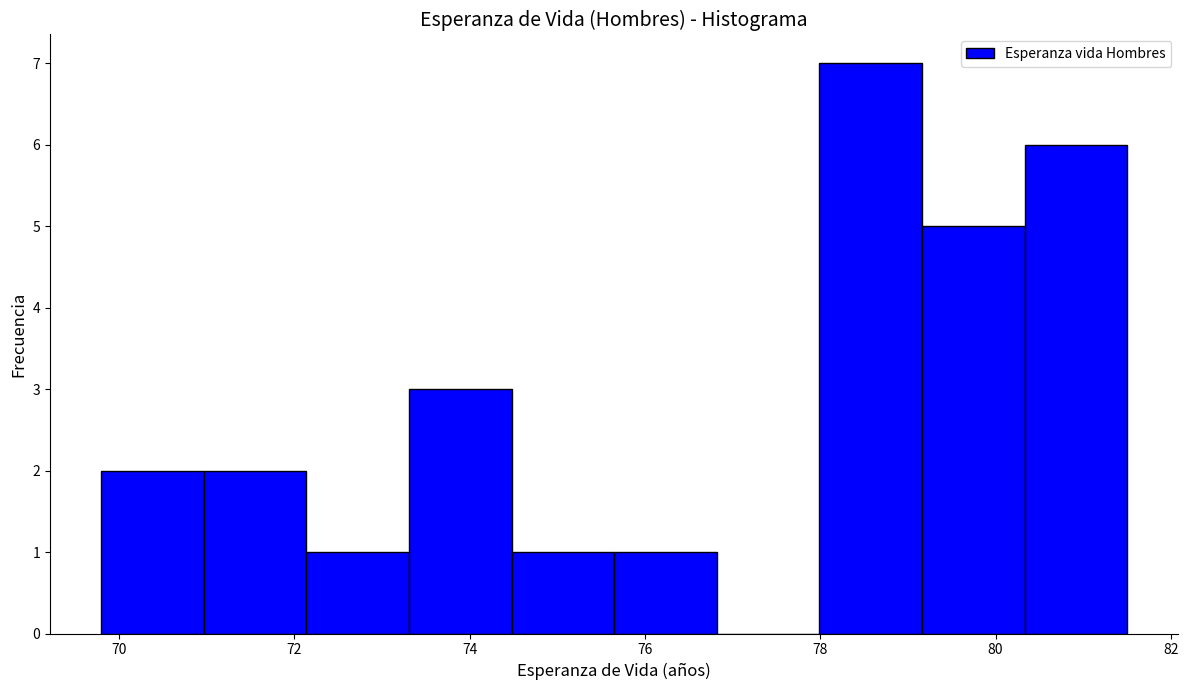

Reading left to right, transcribe this chart: for each bar, give the range it covers on the x-axis and its height. Neither the bar edges nor the heights are printed on the chart, so give them approximately, as read against the axes.

69.8 to 71.0: 2
71.0 to 72.2: 2
72.2 to 73.4: 1
73.4 to 74.4: 3
74.4 to 75.6: 1
75.6 to 76.8: 1
76.8 to 78.0: 0
78.0 to 79.2: 7
79.2 to 80.4: 5
80.4 to 81.6: 6